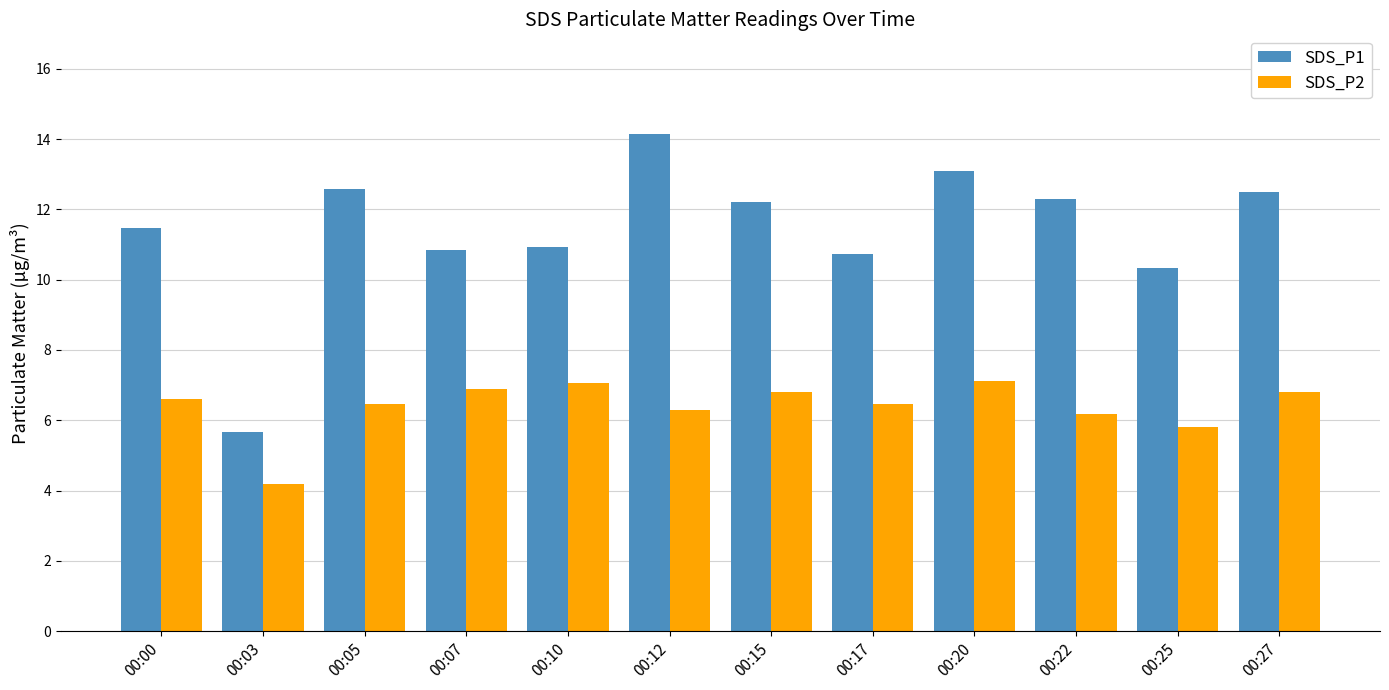

Which label corresponds to the smallest value in the chart?

00:03